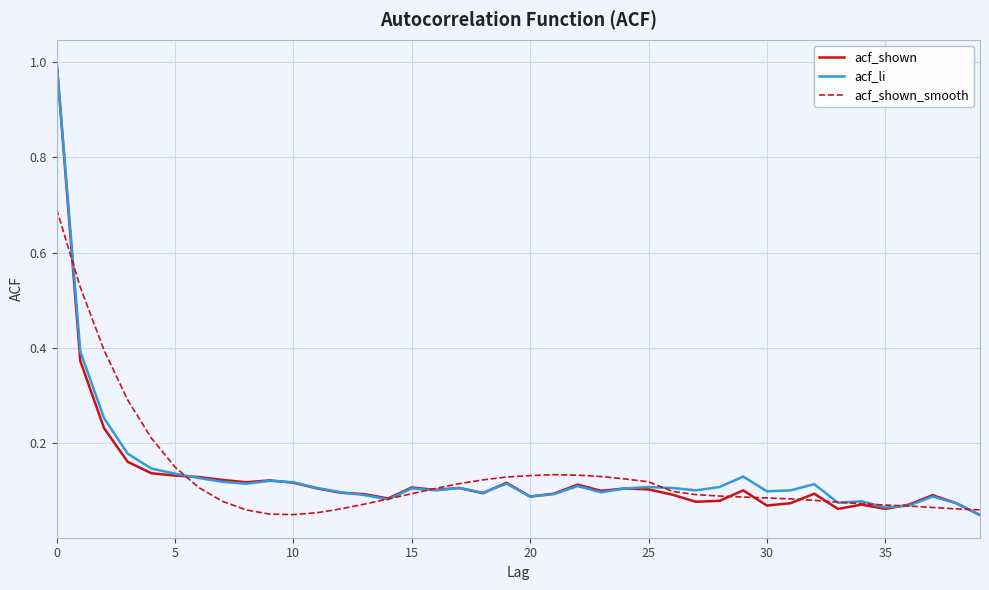

What is the greatest value displayed?

1.0